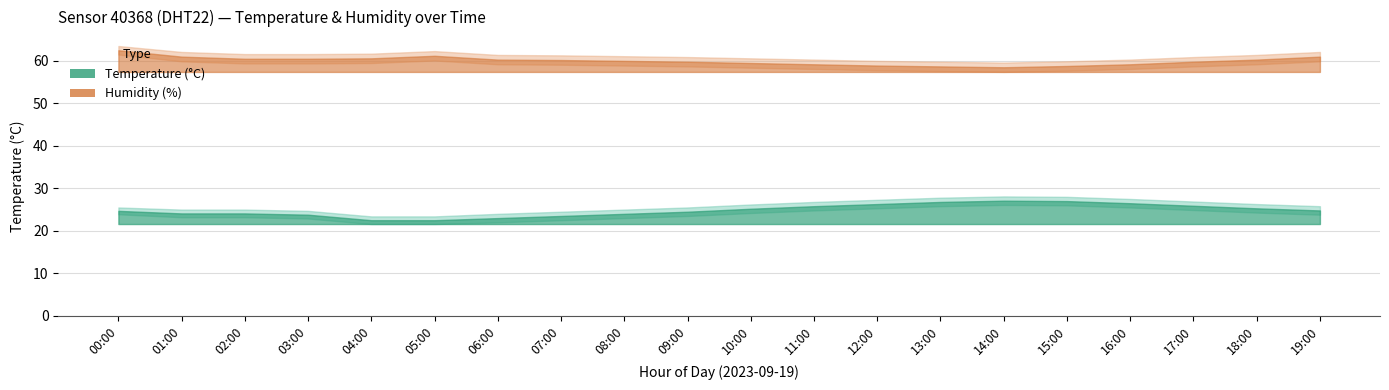

What is the maximum value for temperature?

27.1